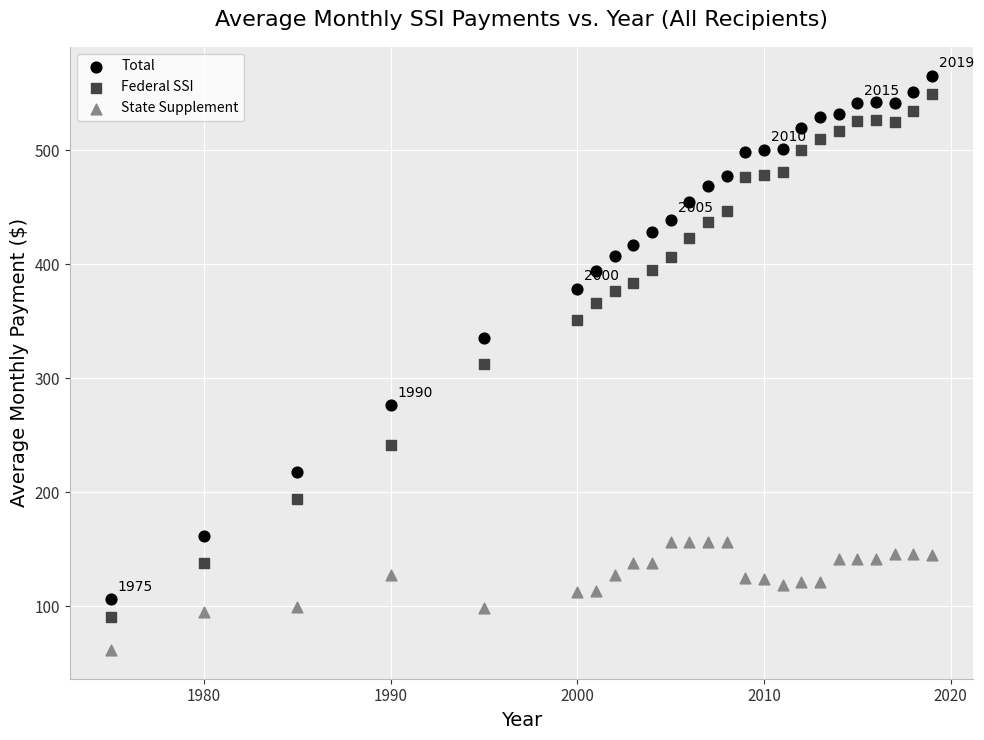

Which series has the widest spread of Y values?

Total